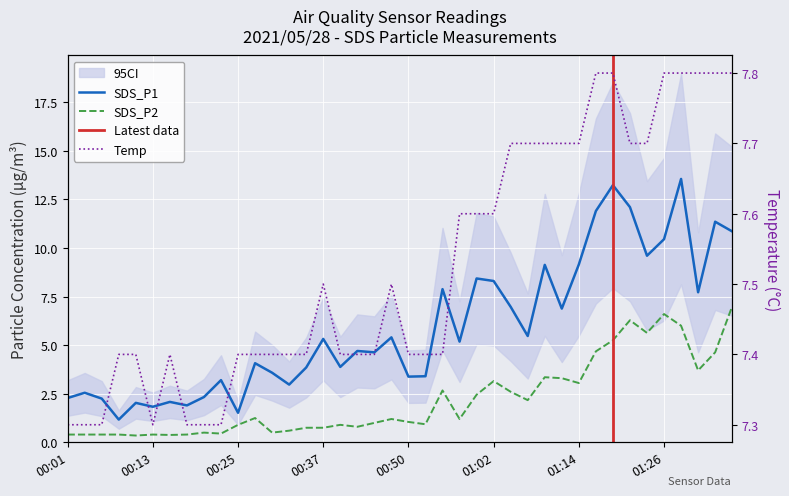

Where is SDS_P1 nearest to the value 7?

01:04